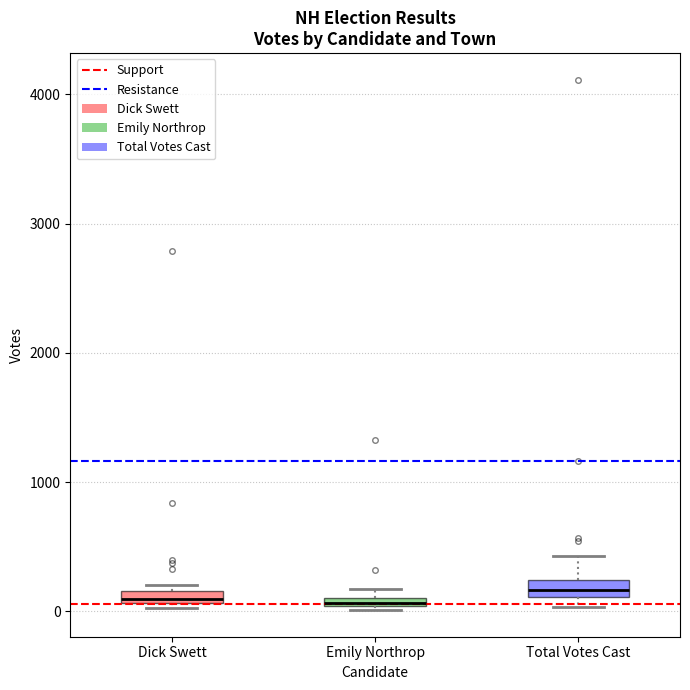

Where is the upper edge of the box for Emily Northrop on the y-axis? The values are not printed on the chart, so give them approximately, as read against the axis.

100